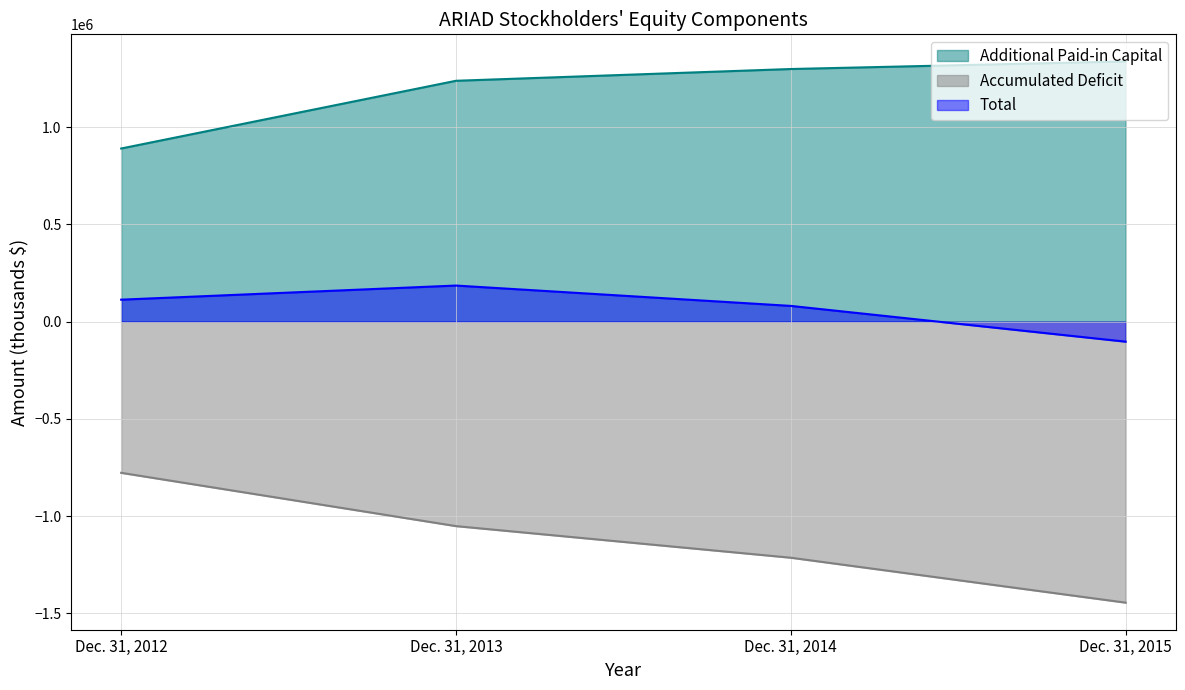

Rank the series at Dec. 31, 2012 from lowest to highest value.

Accumulated Deficit, Total, Additional Paid-in Capital